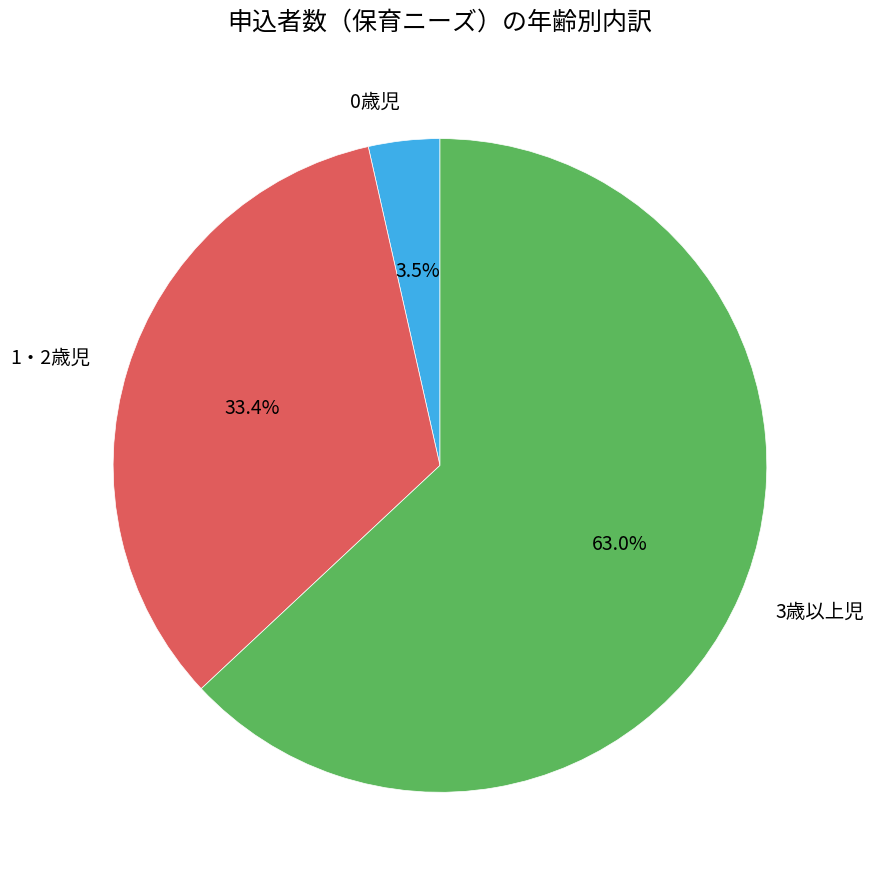

How many segments does this pie chart have?

3